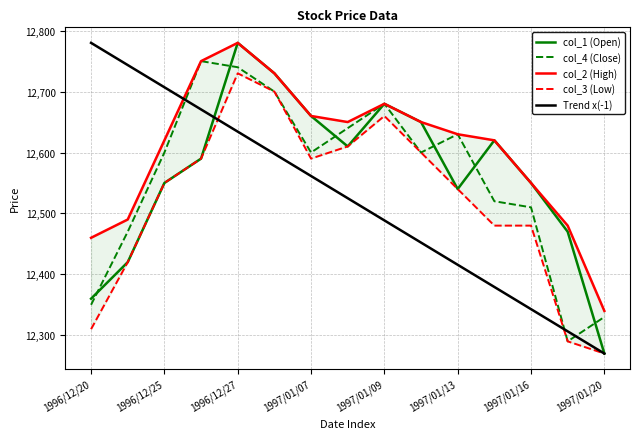

In col_3 (Low), how many points are higher than both neighbors (excluding endpoints)?

2